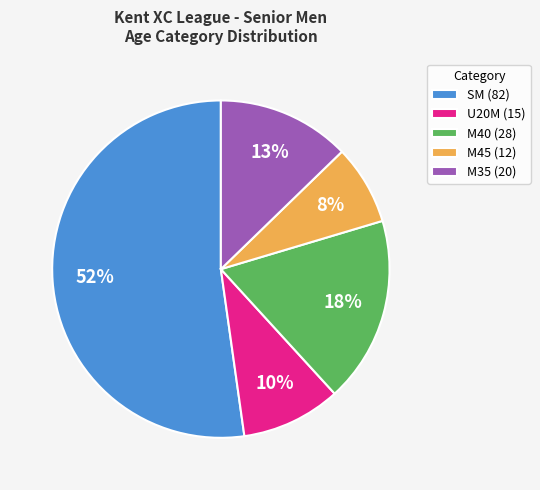

Is it true that U20M (15) is 23% of the pie?

False